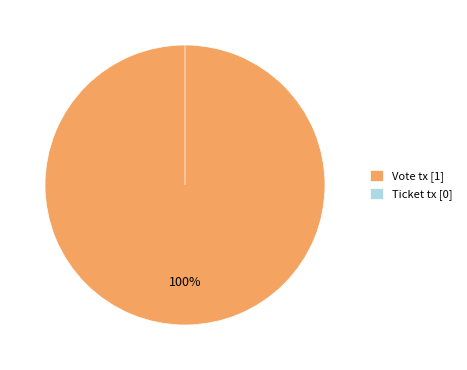

To the nearest percent, what is the difference between the Ticket tx and Vote tx slice percentages?

100%